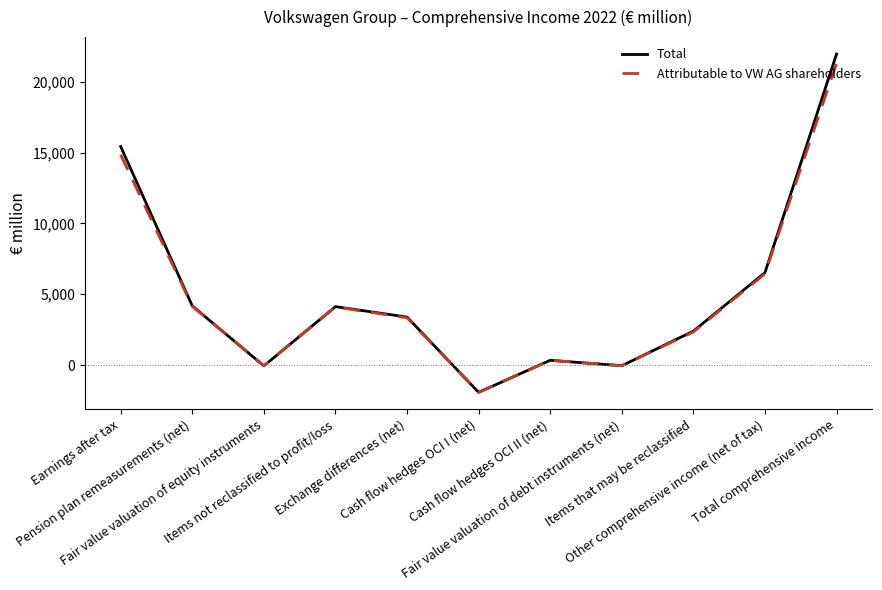

What is the sum of all Attributable to VW AG shareholders values?

54834